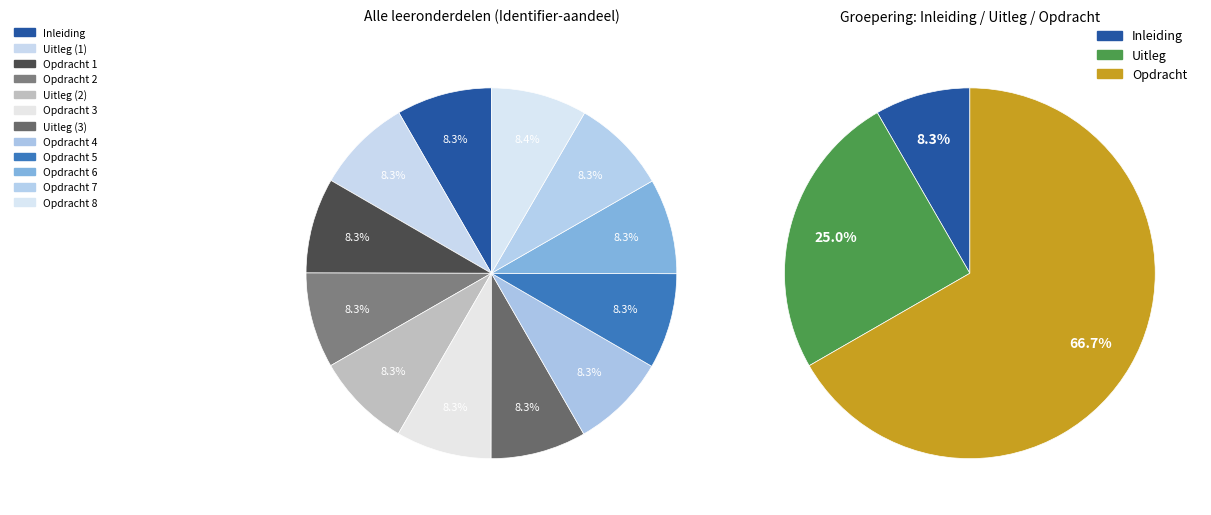

How much of the chart is everything except Opdracht 3?

91.7%